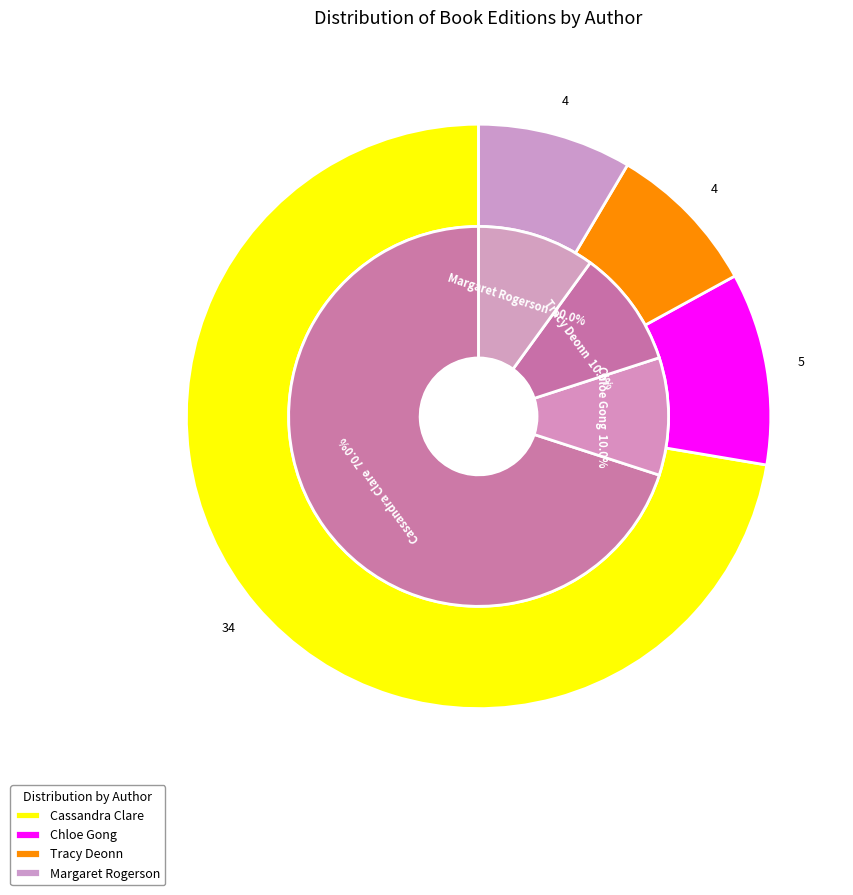

Is there any slice that represents more than half of the pie?

Yes